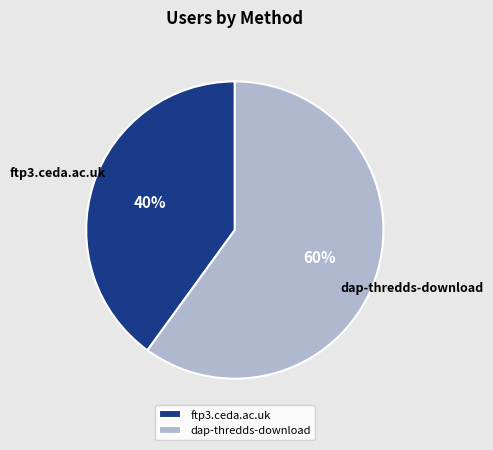

Which slice represents more than half of the pie?

dap-thredds-download